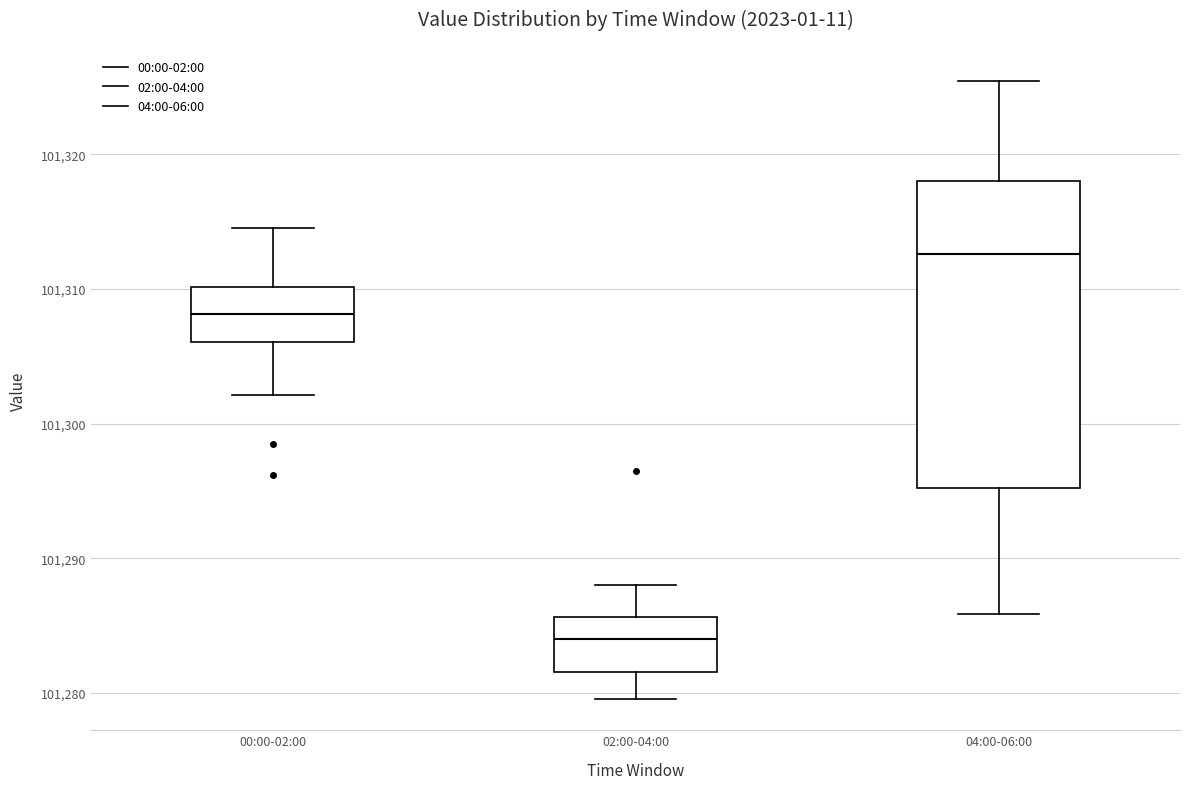

Reading left to right, read every box against the y-axis: the position of its median line, the range the box covers, and the ends of its whiskers. The values are not printed on the chart, so give them approximately, as read against the axis.

00:00-02:00: median 101308, box 101306 to 101310, whiskers 101302 to 101315
02:00-04:00: median 101284, box 101282 to 101286, whiskers 101280 to 101288
04:00-06:00: median 101313, box 101295 to 101318, whiskers 101286 to 101325